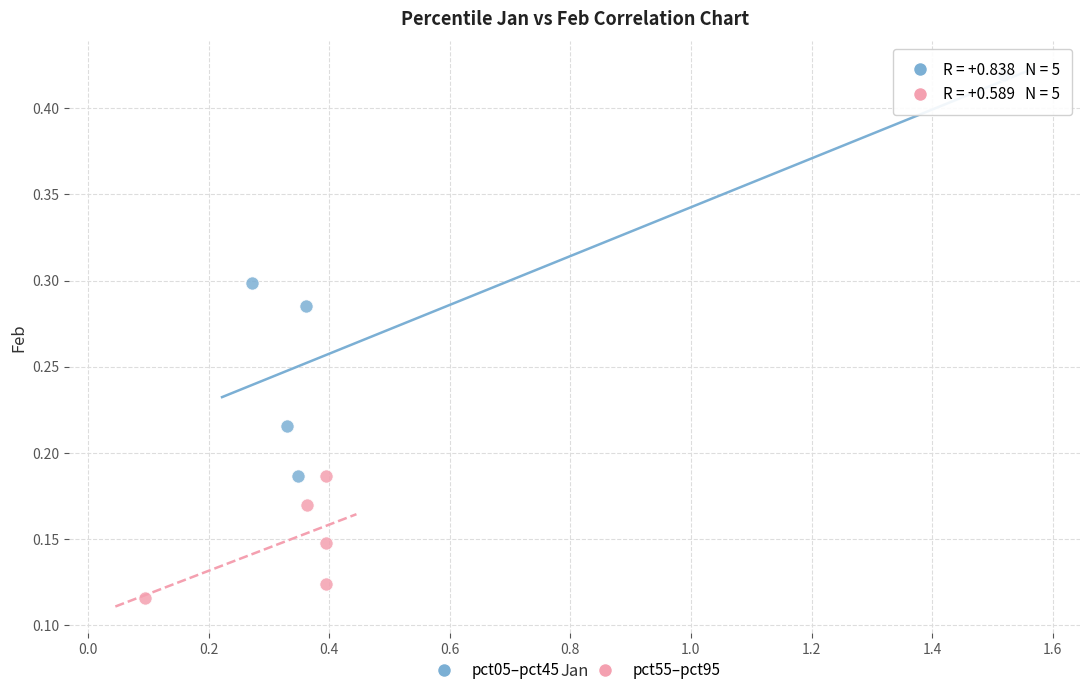

Which series contains the lowest Y value?

pct55–pct95